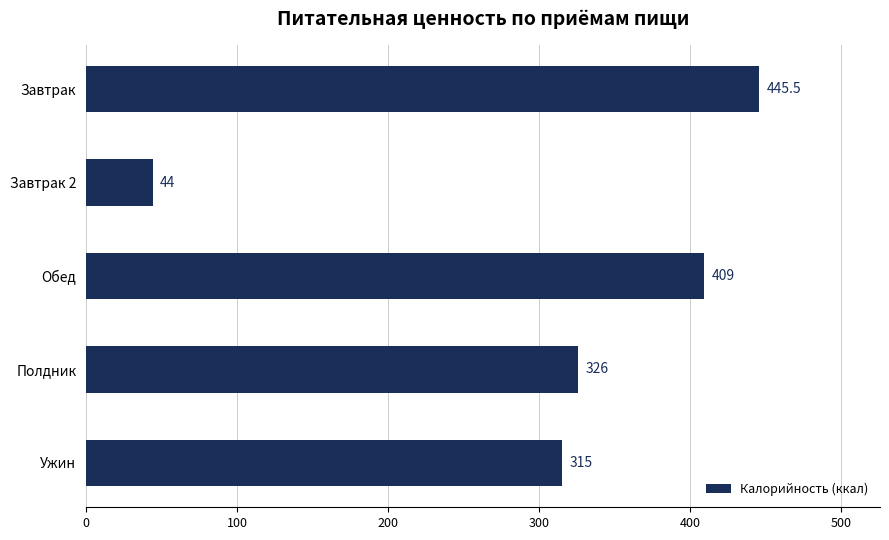

How many categories are shown in the chart?

5